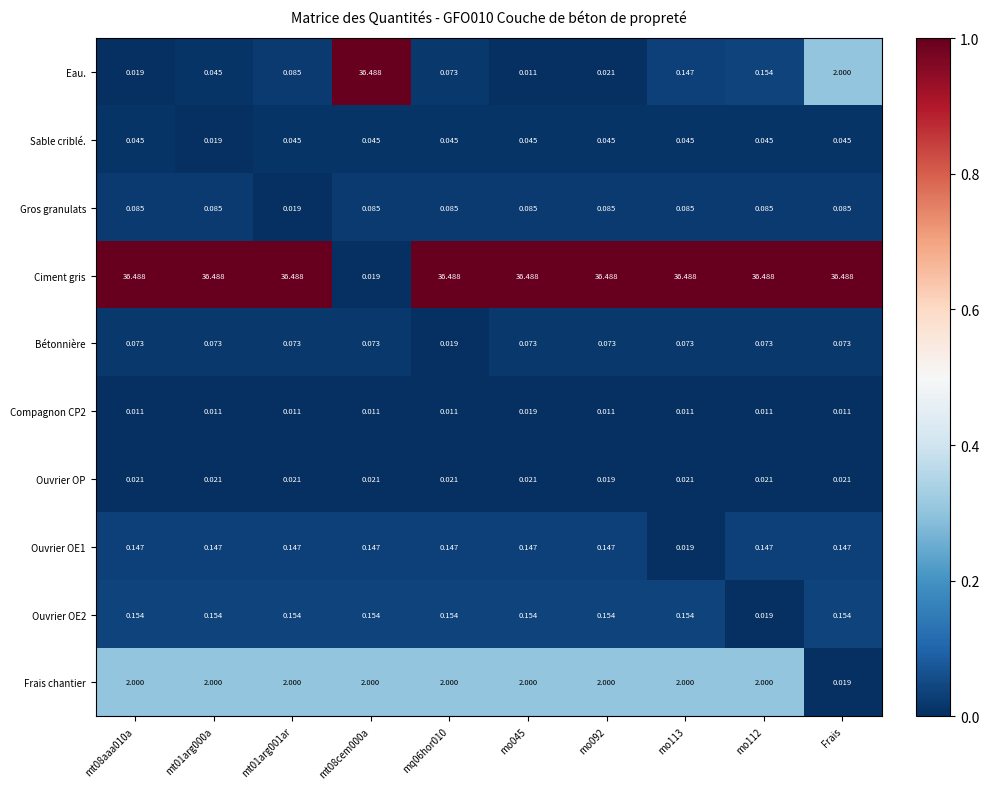

Which series has the largest total across all categories?

Ciment gris